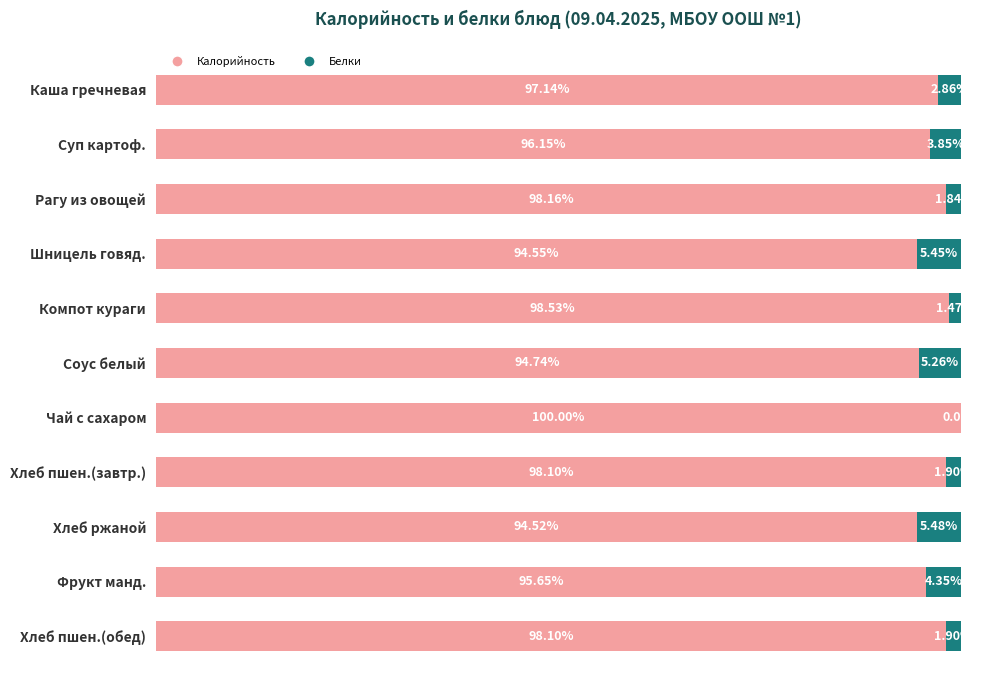

Which category has the highest value in the Калорийность series?

Чай с сахаром